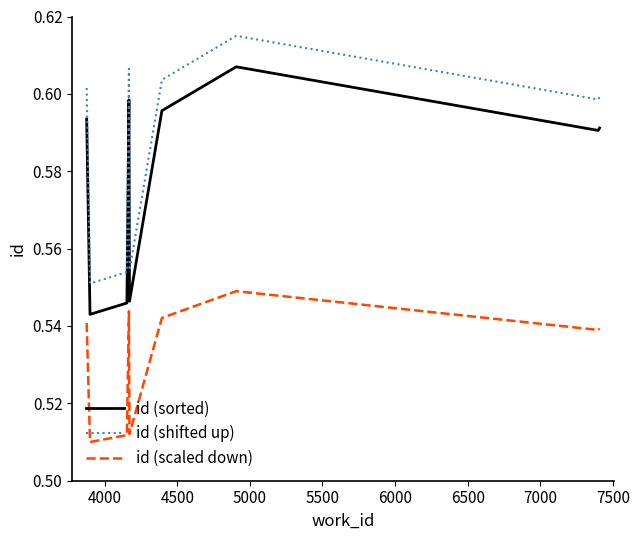

True or false: id (shifted up) and id (scaled down) intersect in this chart.

False